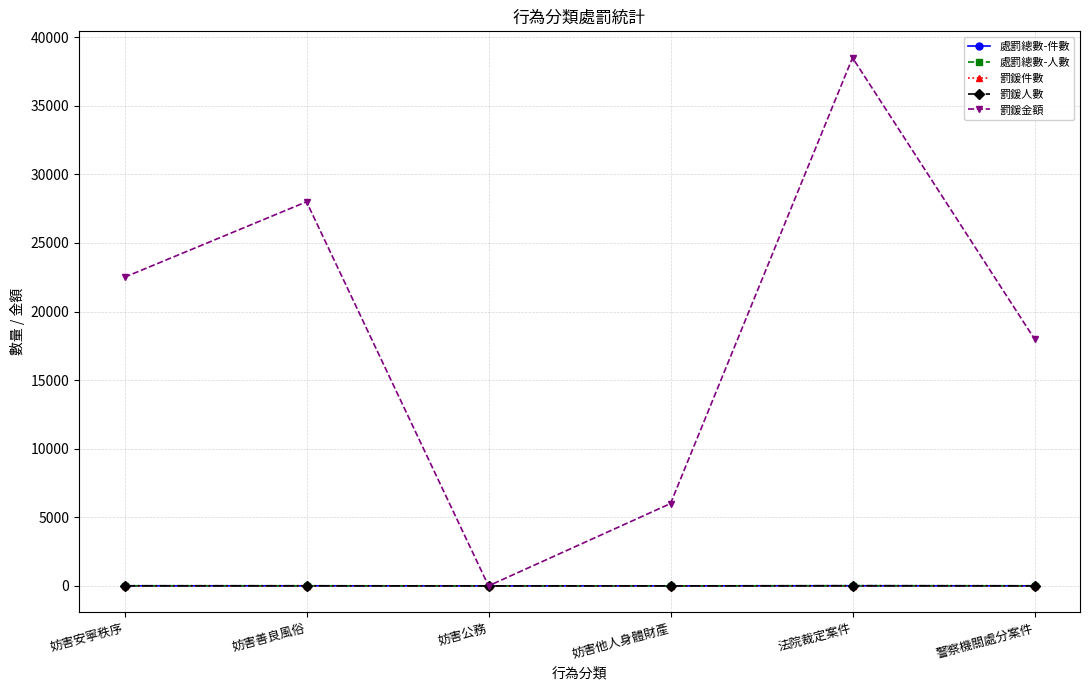

Is this an area chart (filled region under the line)?

No